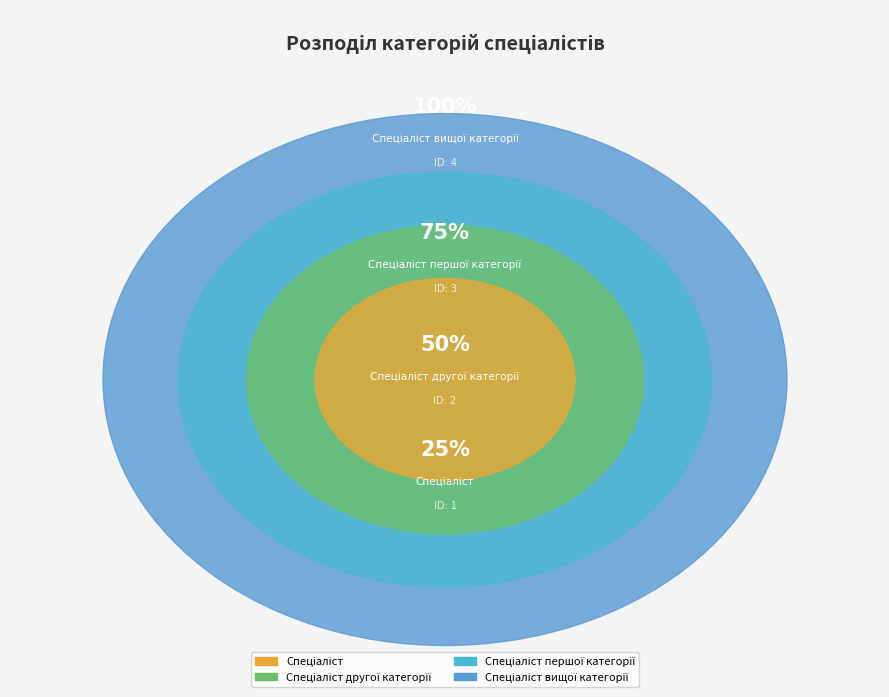

Which slice is the smallest?

Спеціаліст